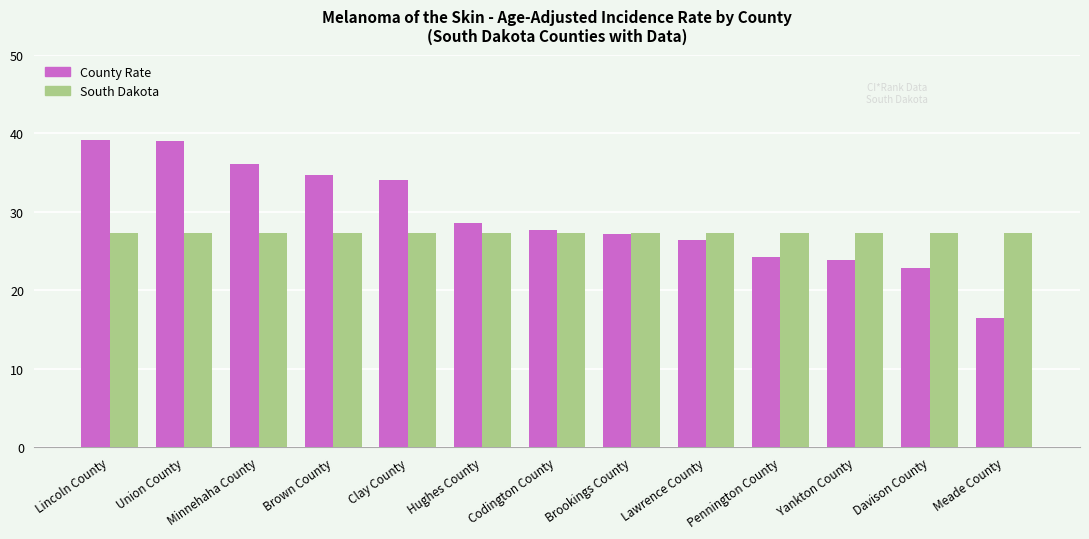

What is the difference between the highest and lowest values at Lincoln County?

11.8